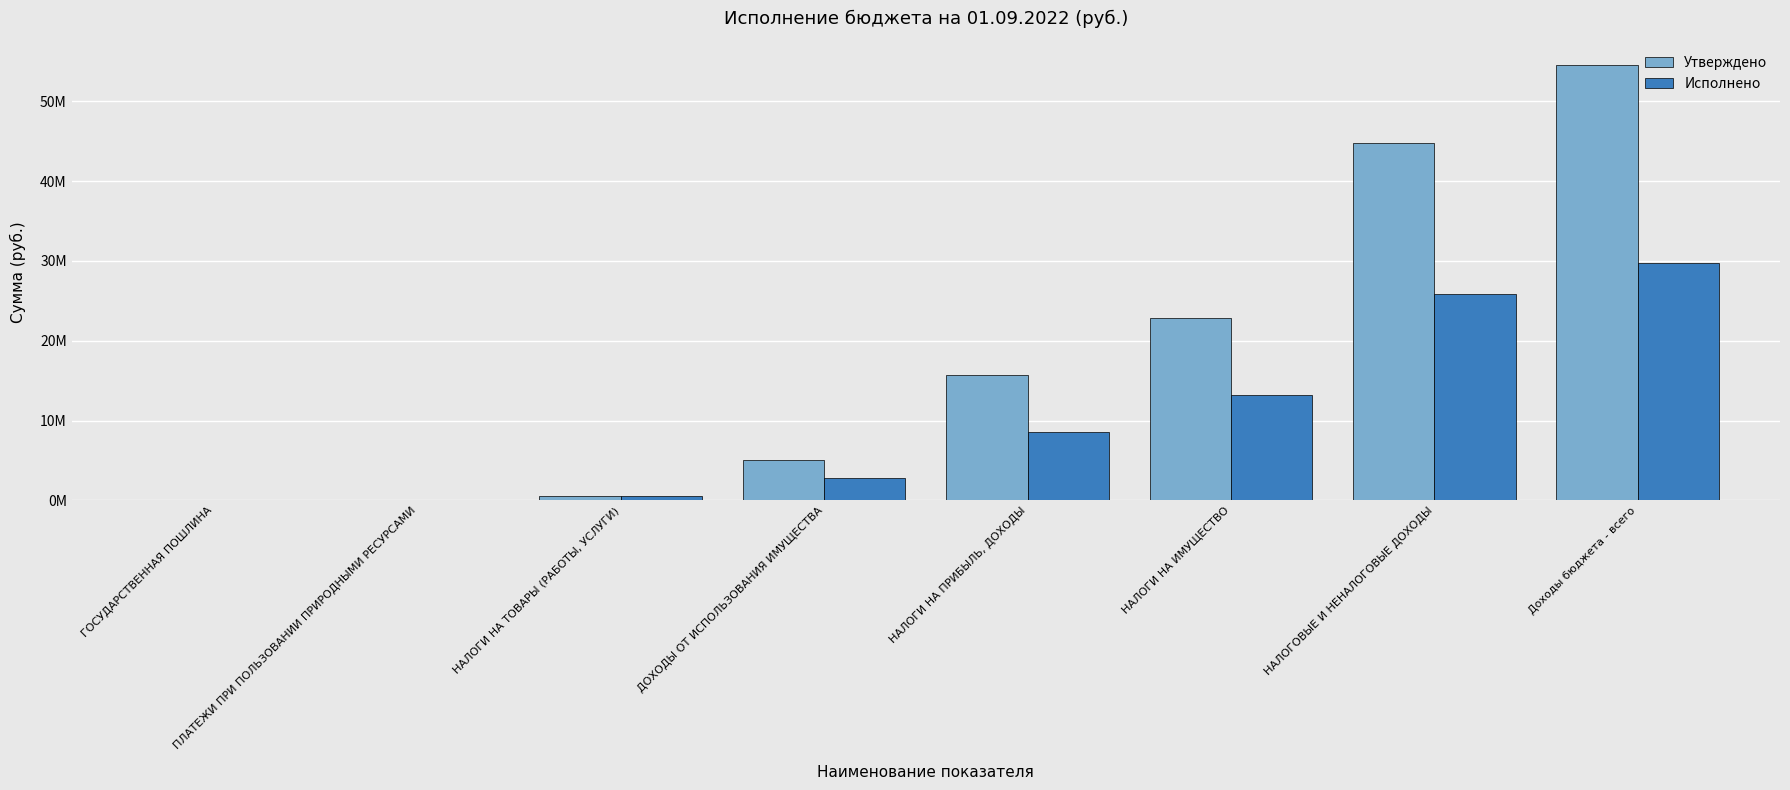

What value does the Утверждено series have at Доходы бюджета - всего?

54500759.1